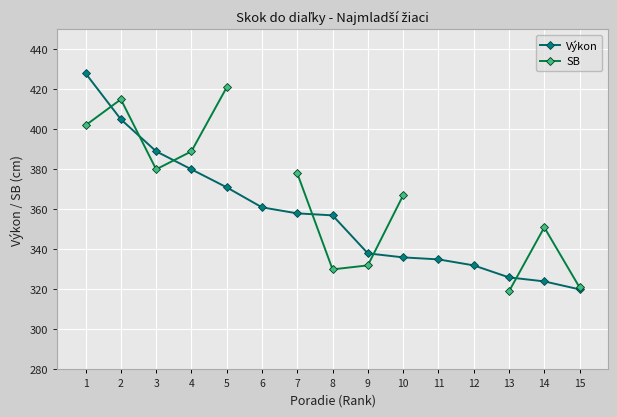

What is the value of the SB point at the 7th from the left?

378.0